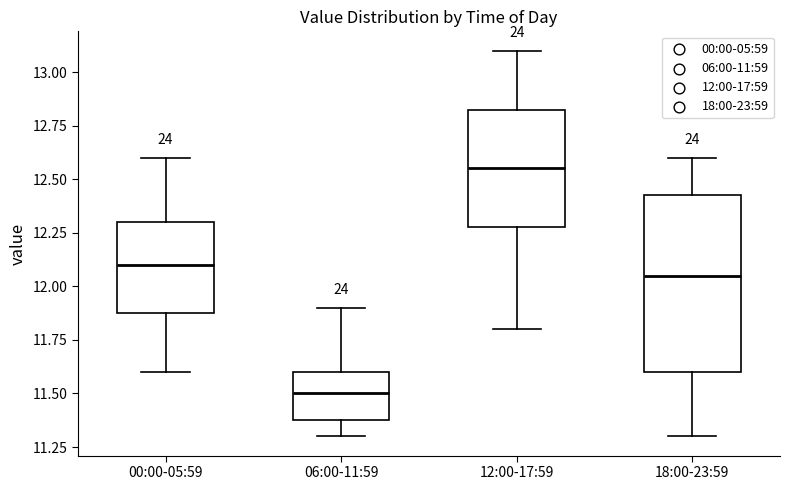

Reading left to right, read every box against the y-axis: the position of its median line, the range the box covers, and the ends of its whiskers. The values are not printed on the chart, so give them approximately, as read against the axis.

00:00-05:59: median 12.10, box 11.90 to 12.30, whiskers 11.60 to 12.60
06:00-11:59: median 11.50, box 11.40 to 11.60, whiskers 11.30 to 11.90
12:00-17:59: median 12.55, box 12.30 to 12.85, whiskers 11.80 to 13.10
18:00-23:59: median 12.05, box 11.60 to 12.45, whiskers 11.30 to 12.60